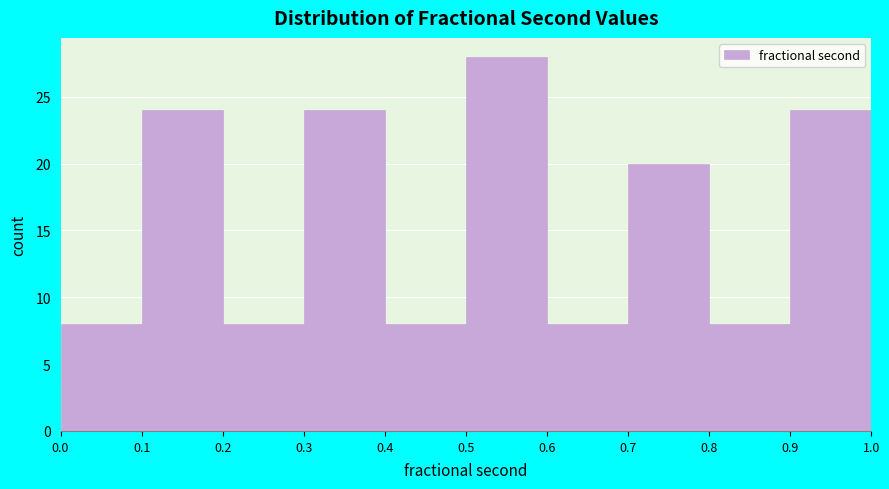

Reading left to right, list every bar in this chart as the range it spans on the x-axis followed by its height. The values are not printed on the chart, so give them approximately, as read against the axis.

0.0 to 0.1: 8
0.1 to 0.2: 24
0.2 to 0.3: 8
0.3 to 0.4: 24
0.4 to 0.5: 8
0.5 to 0.6: 28
0.6 to 0.7: 8
0.7 to 0.8: 20
0.8 to 0.9: 8
0.9 to 1.0: 24